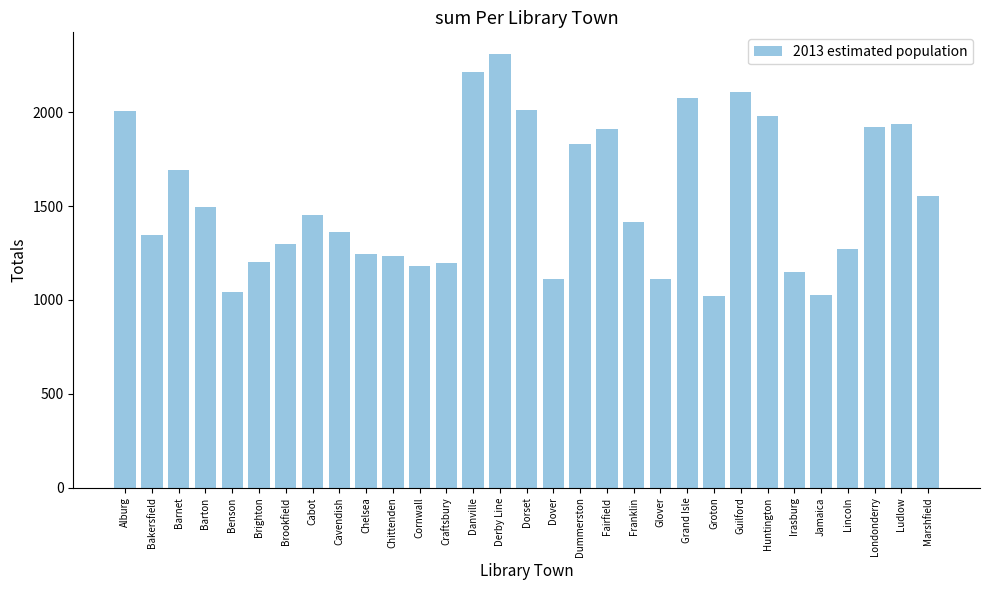

What position from the right is Craftsbury?

19